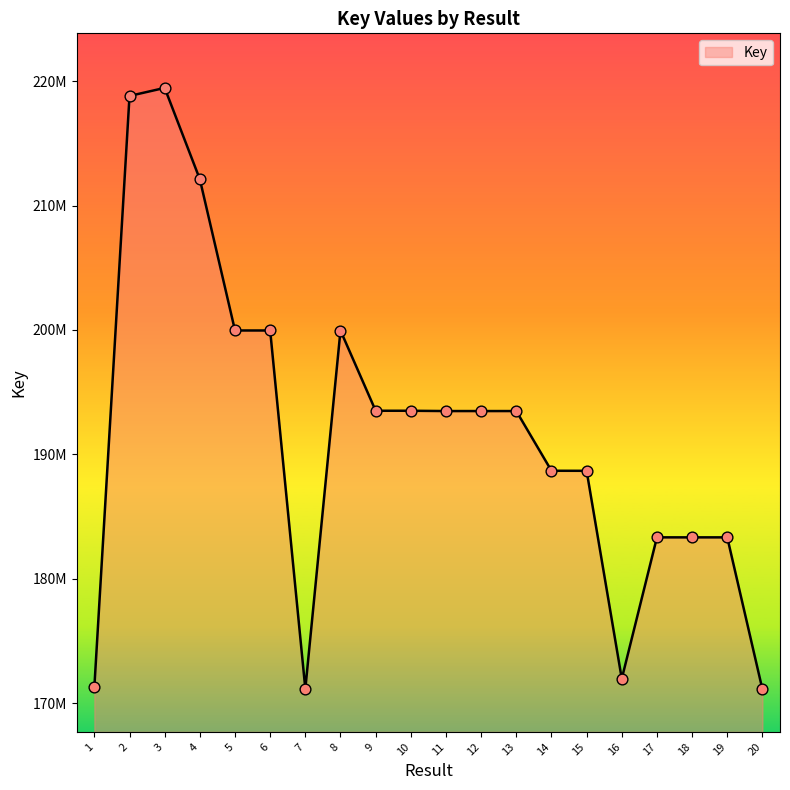

Which has a higher value, 9 or 15?

9